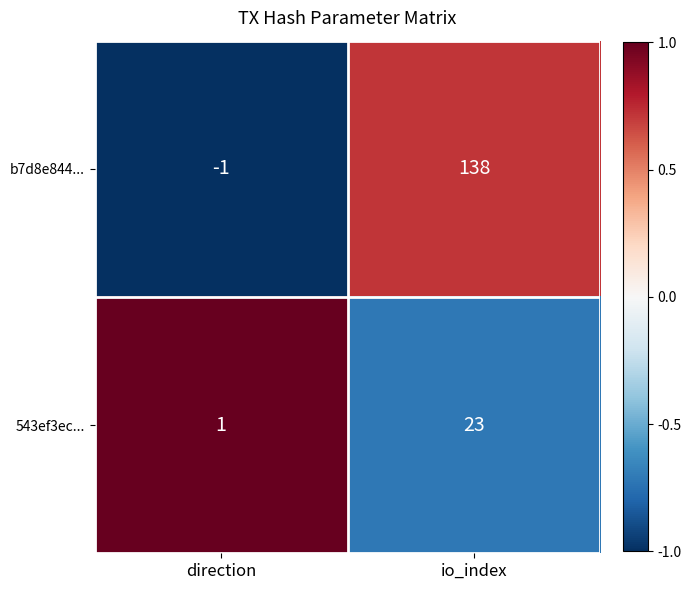

Rank the series by their maximum value, from lowest to highest.

543ef3ec..., b7d8e844...